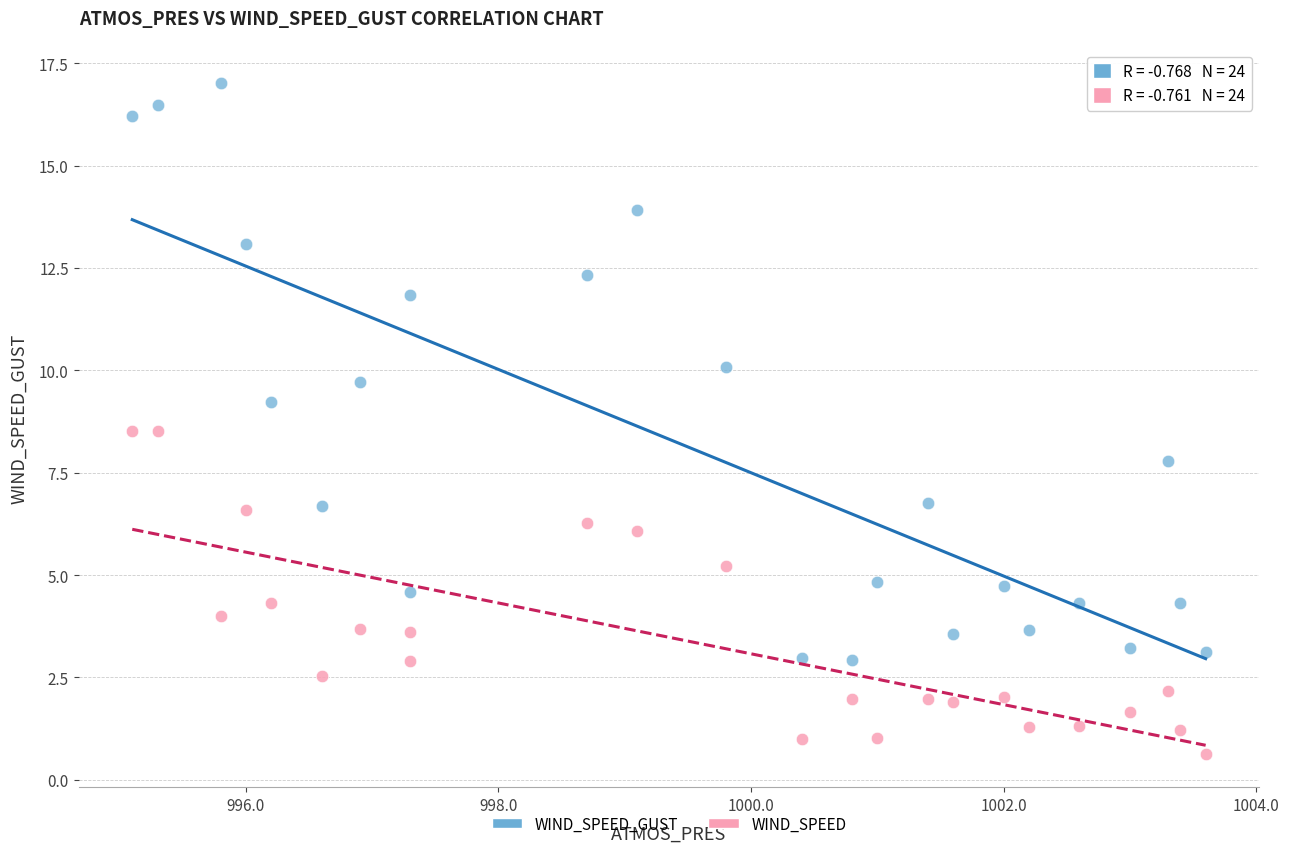

Which series has the largest Y range (max minus min)?

WIND_SPEED_GUST